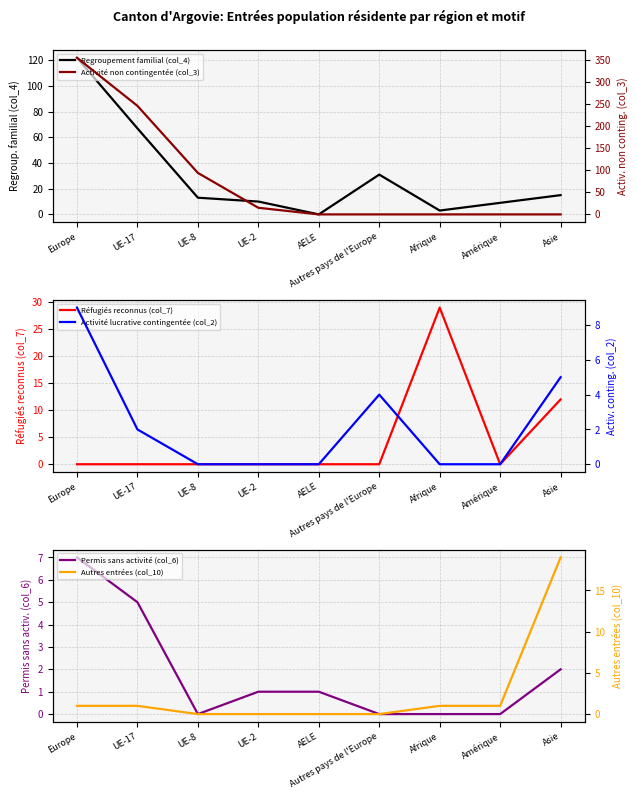

The value of Réfugiés reconnus (col_7) at UE-2 is 19. True or false?

False